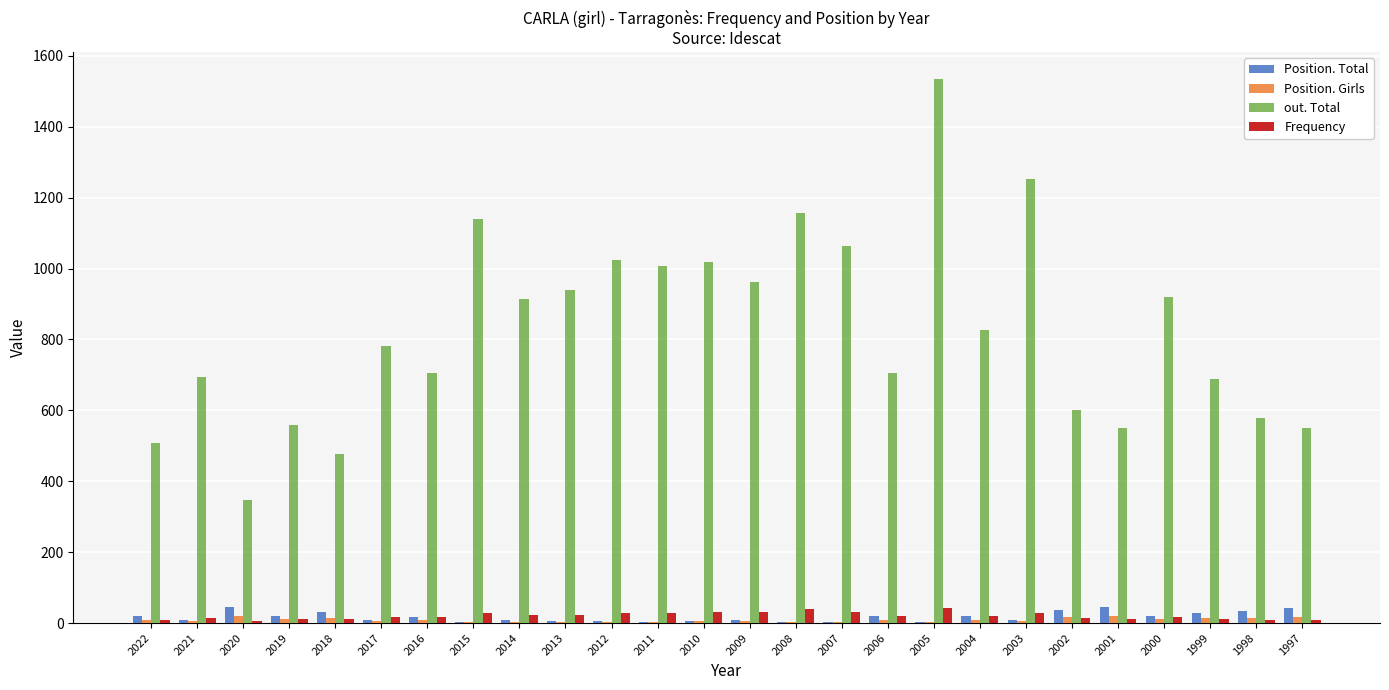

What is the highest value of the Frequency series?

43